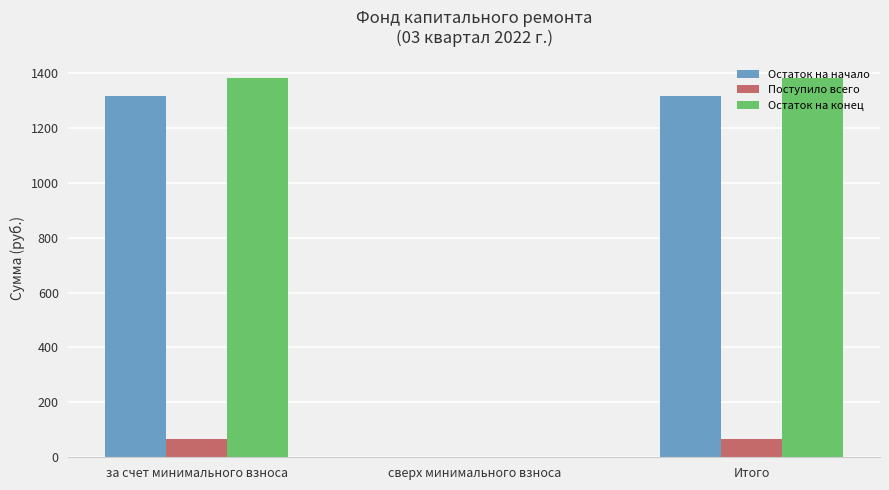

What is the total value across all series at за счет минимального взноса?

2759.7